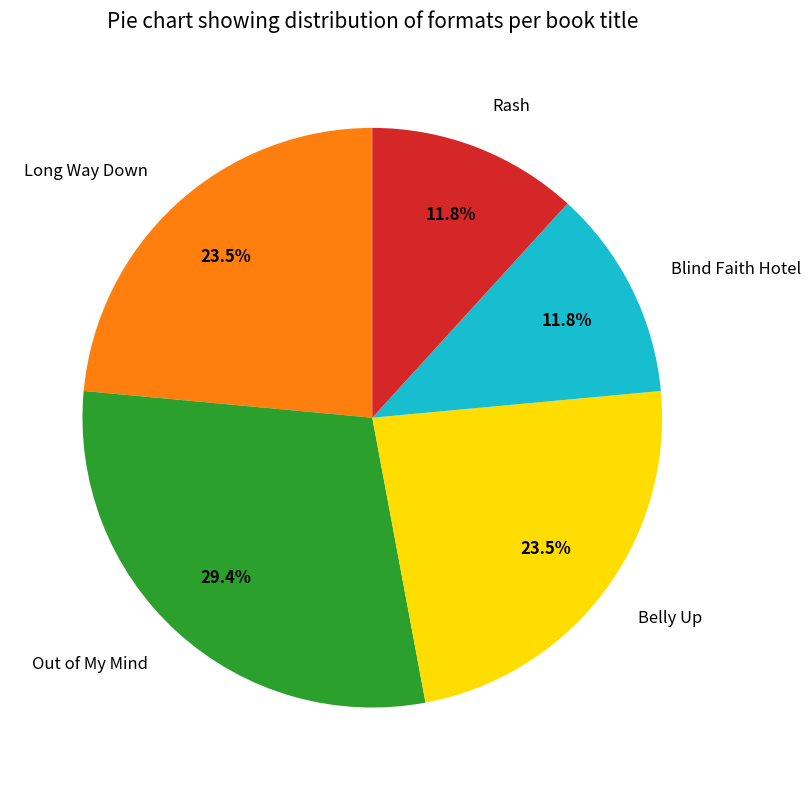

What percentage is NOT represented by Out of My Mind?

70.6%